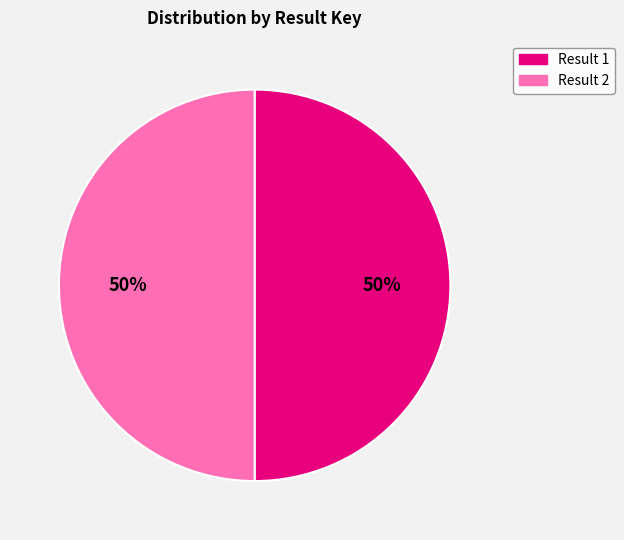

What is the ratio of the value at Result 1 to the value at Result 2?

1.0